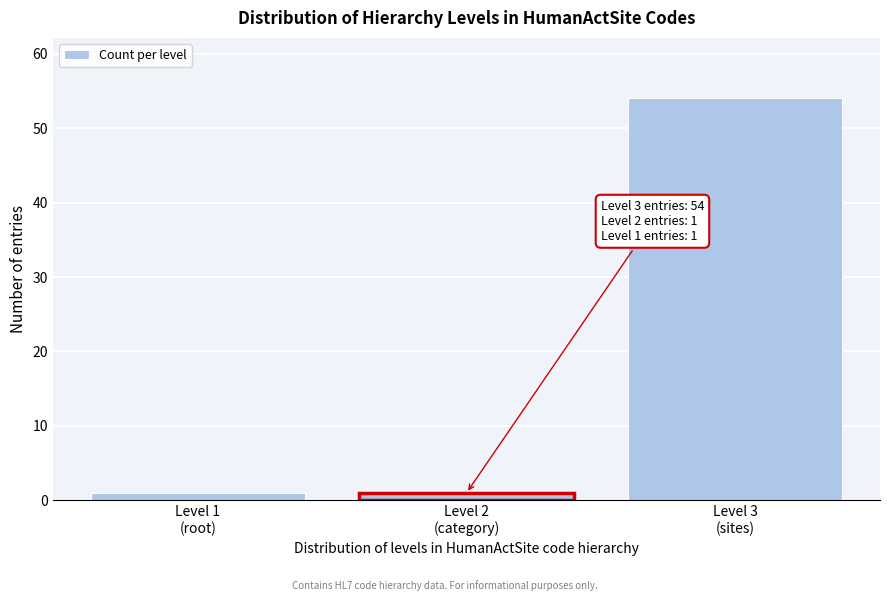

Reading left to right, transcribe all the data shown in this chart.

1	1	54